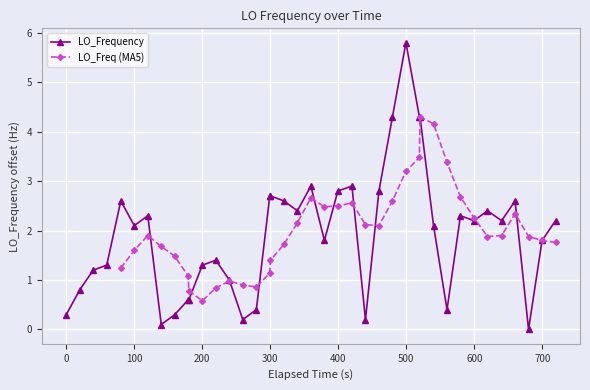

True or false: LO_Frequency has more than 1 points higher than both neighbors.

True